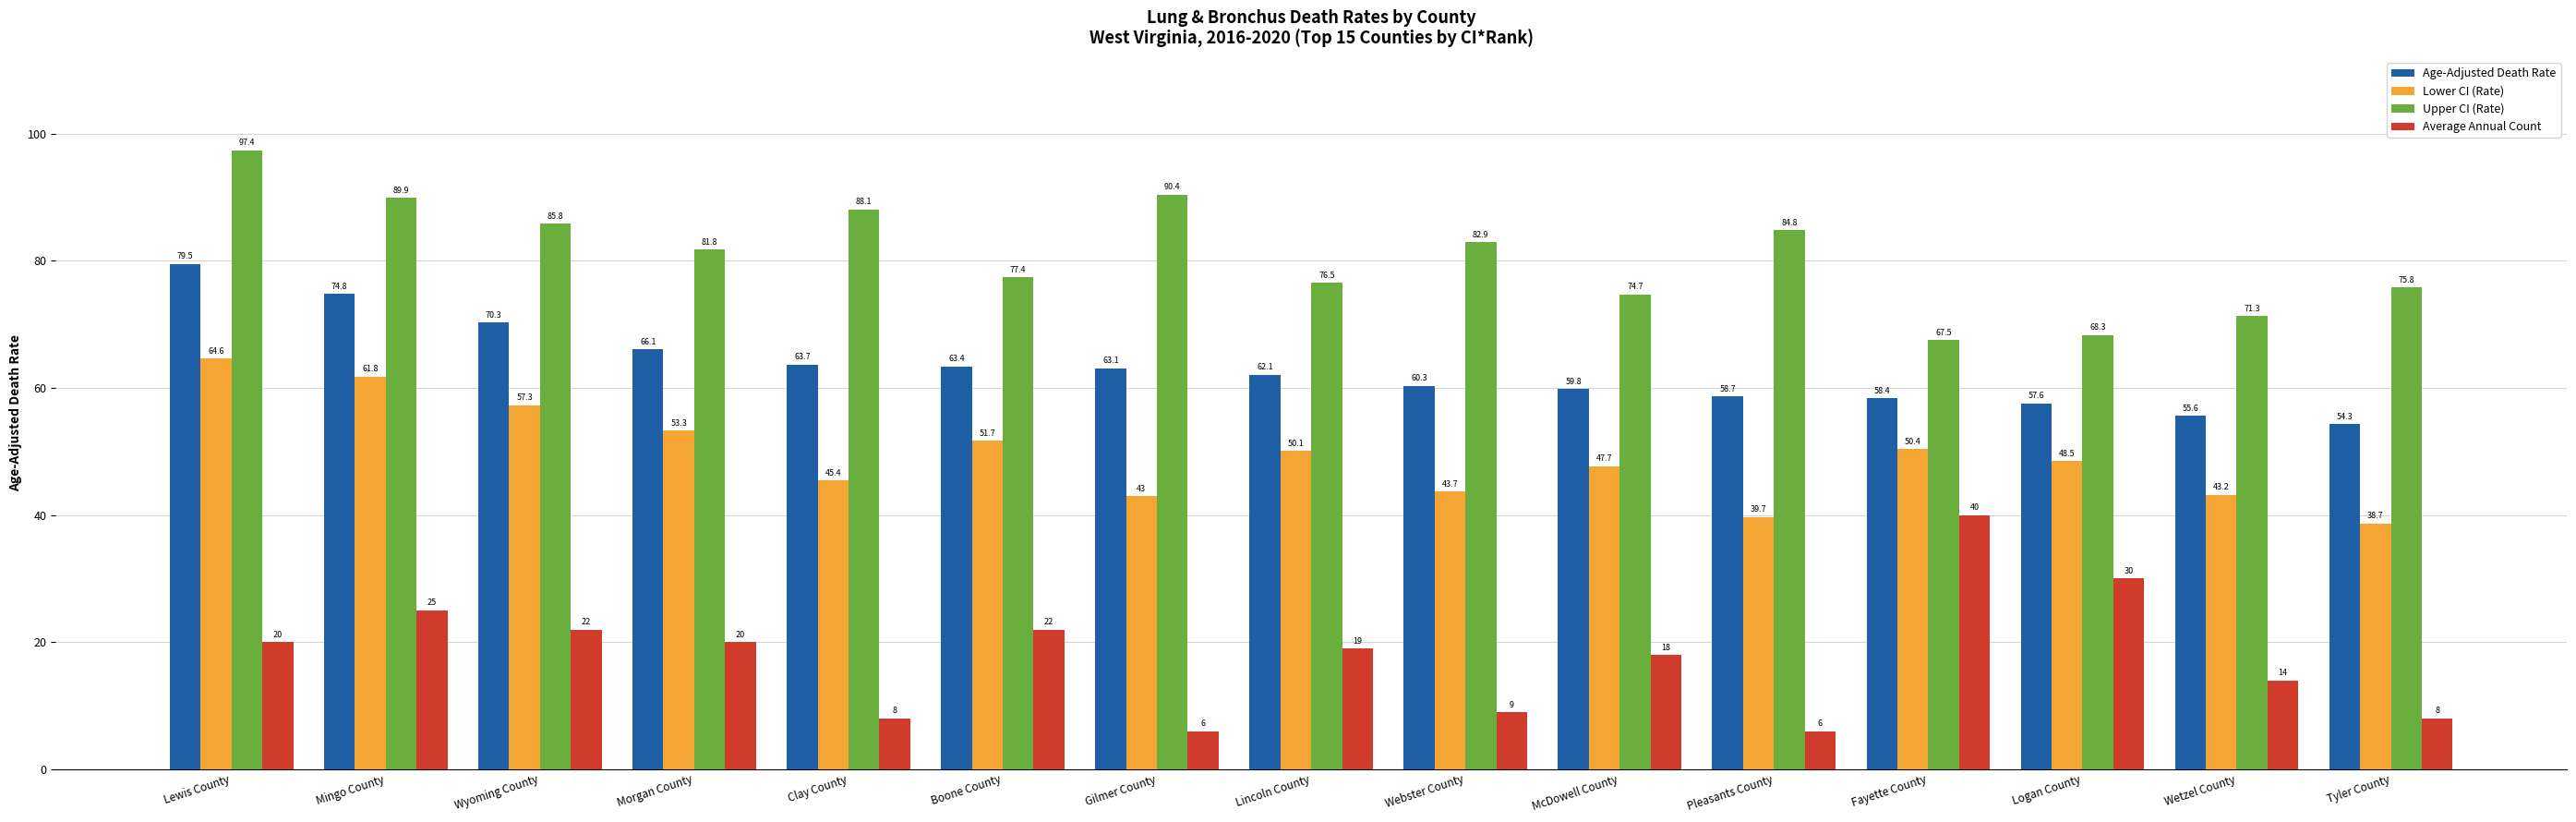

What are all the series names shown in the legend?

Age-Adjusted Death Rate, Lower CI (Rate), Upper CI (Rate), Average Annual Count